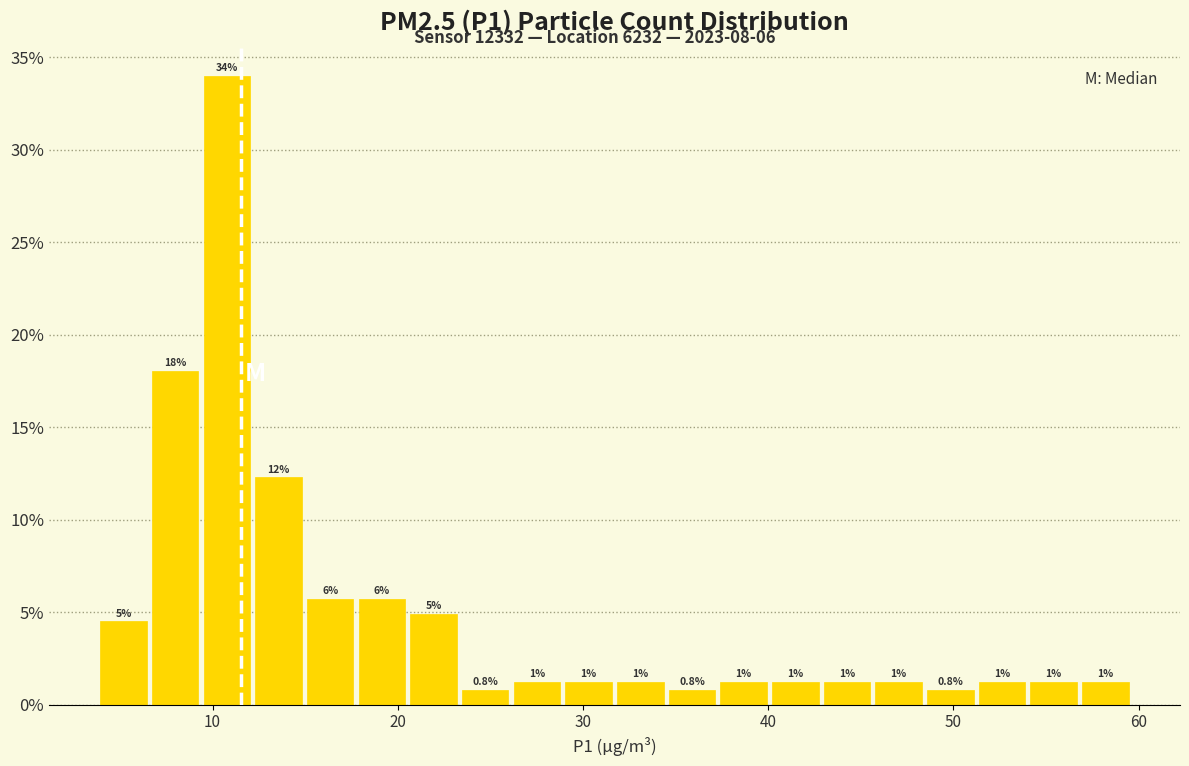

Read against the x-axis, roughly where is the centre of the tallest bar?

11